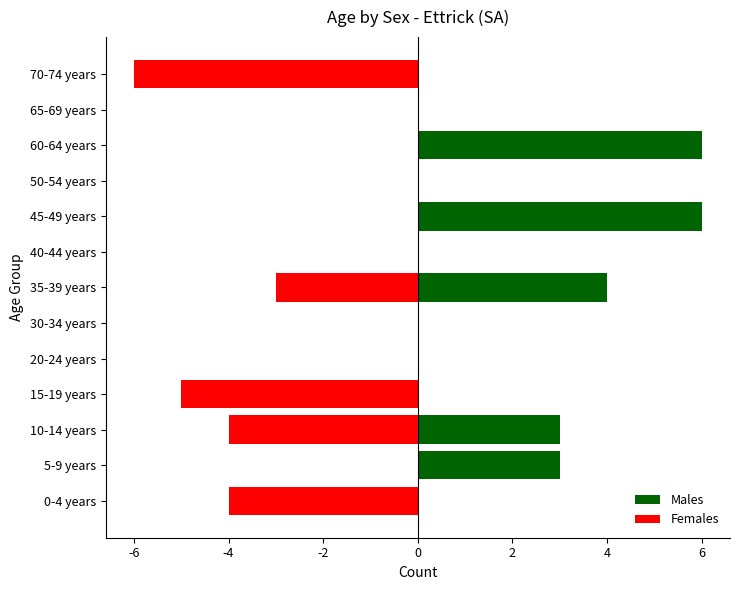

Reading right to left, transcribe all the data shown in this chart.

Males: 0	0	6	0	6	0	4	0	0	0	3	3	0
Females: -6	0	0	0	0	0	-3	0	0	-5	-4	0	-4